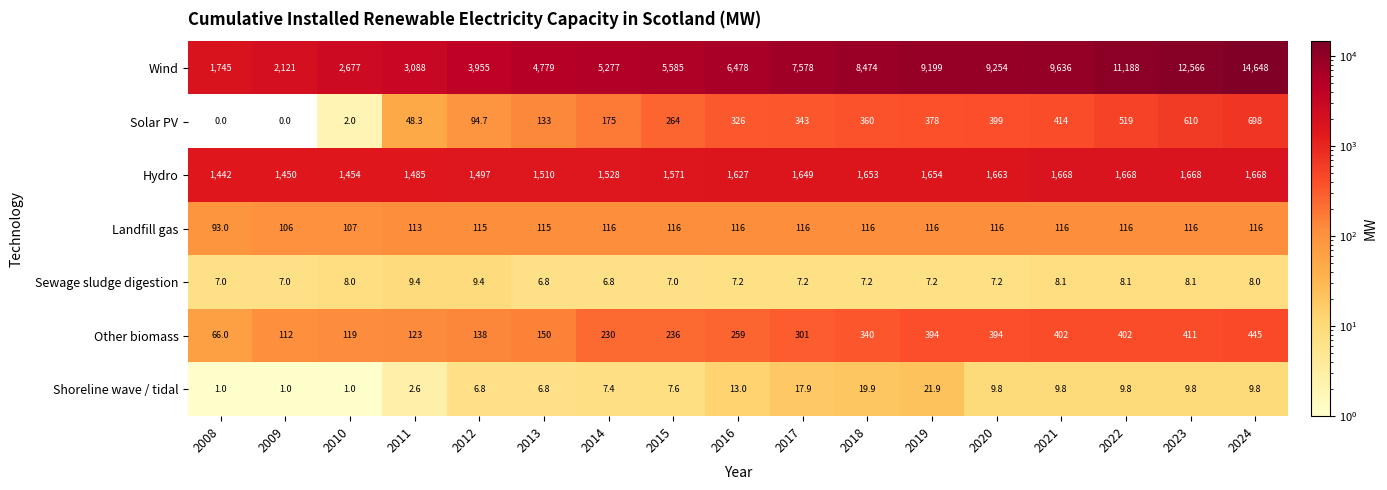

Count the number of data series in this chart.

7